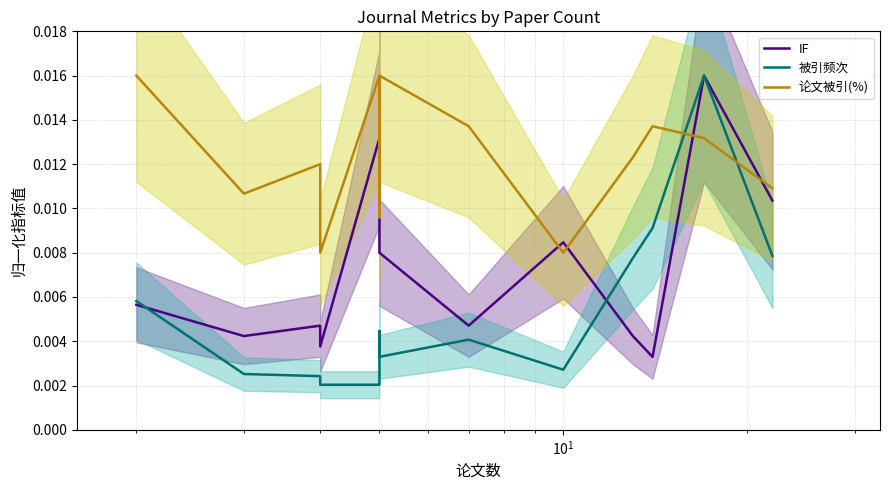

Which series ends up on top after the final intersection of 被引频次 and 论文被引(%)?

论文被引(%)